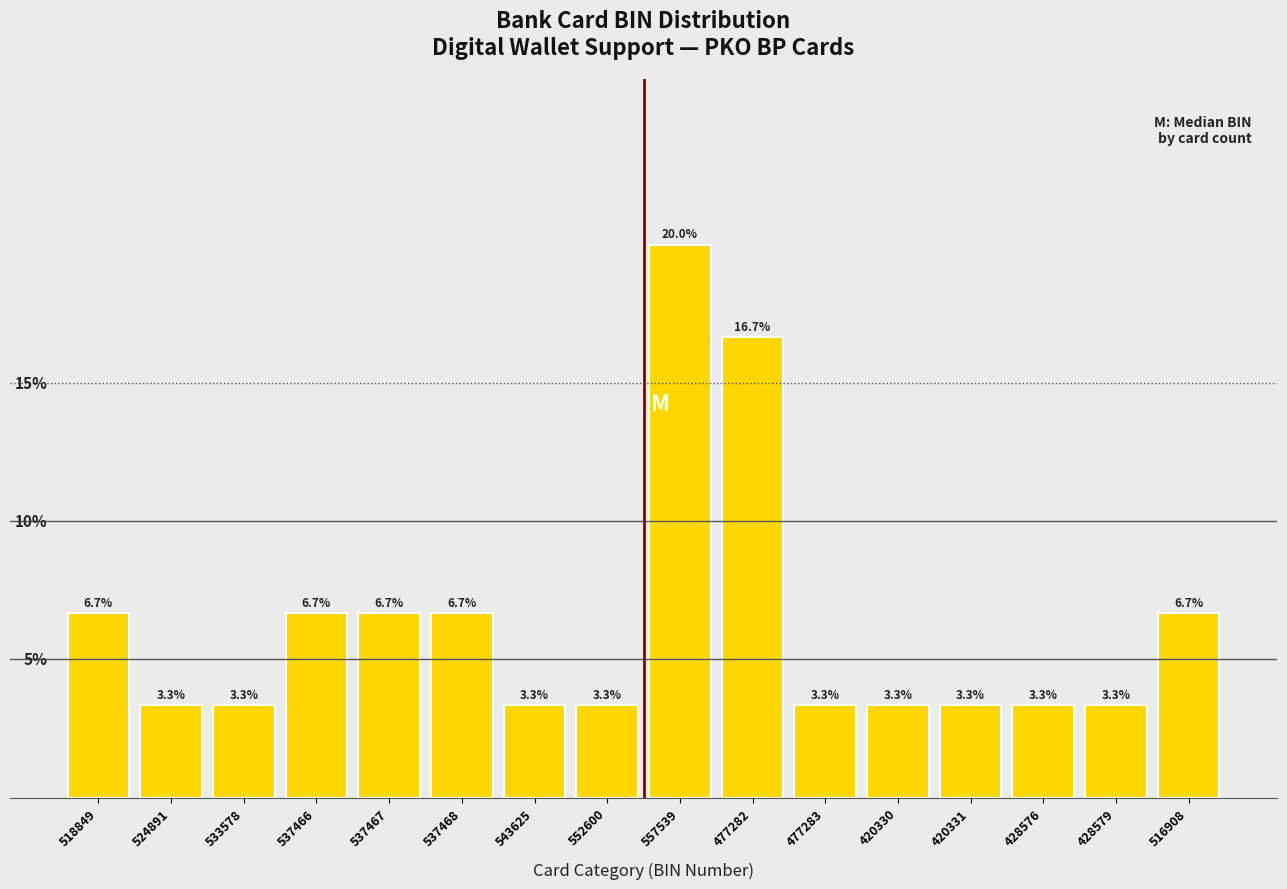

Are the bars horizontal?

No